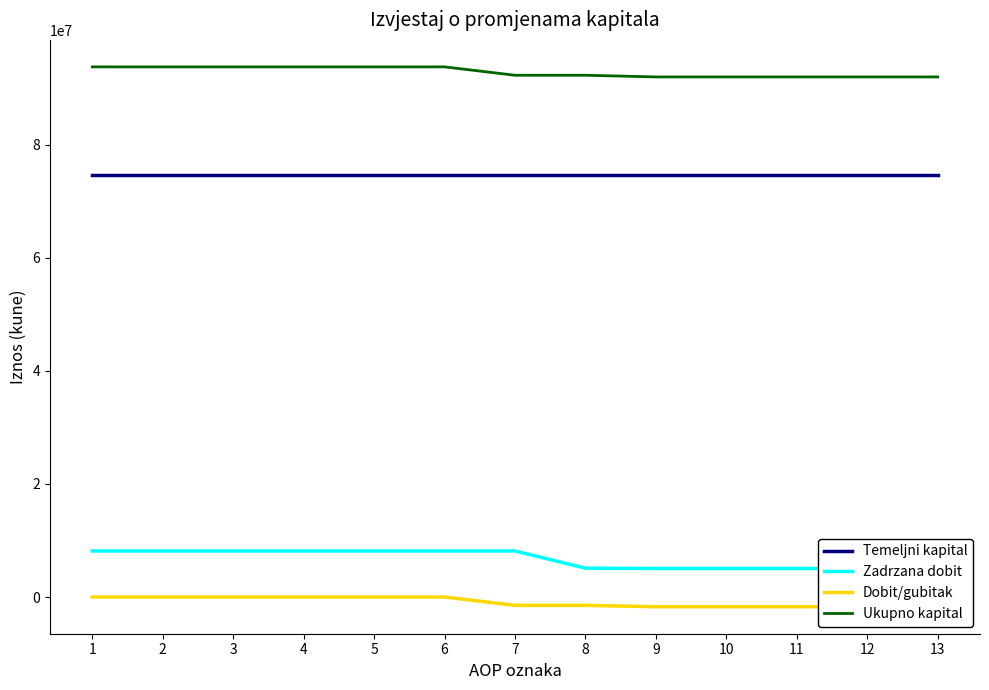

Count the number of categories in the chart.

13